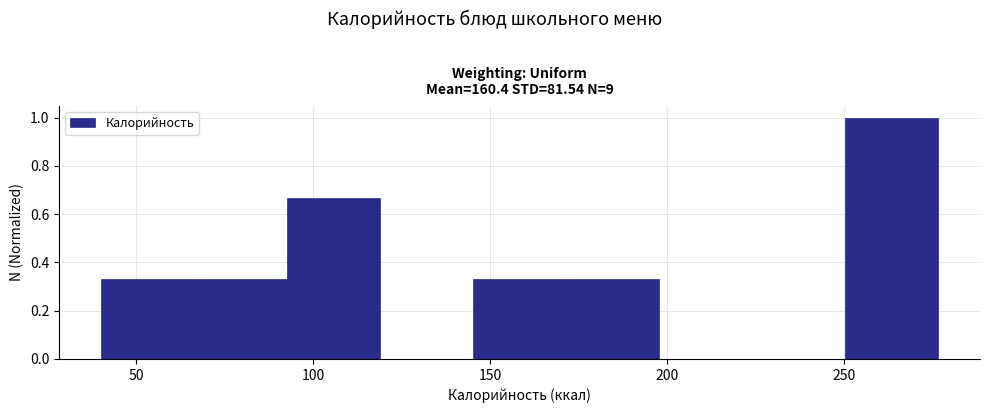

How tall is the bar that spans 95 to 120 on the x-axis? Neither the bar edges nor the heights are printed on the chart, so give them approximately, as read against the axes.

0.66